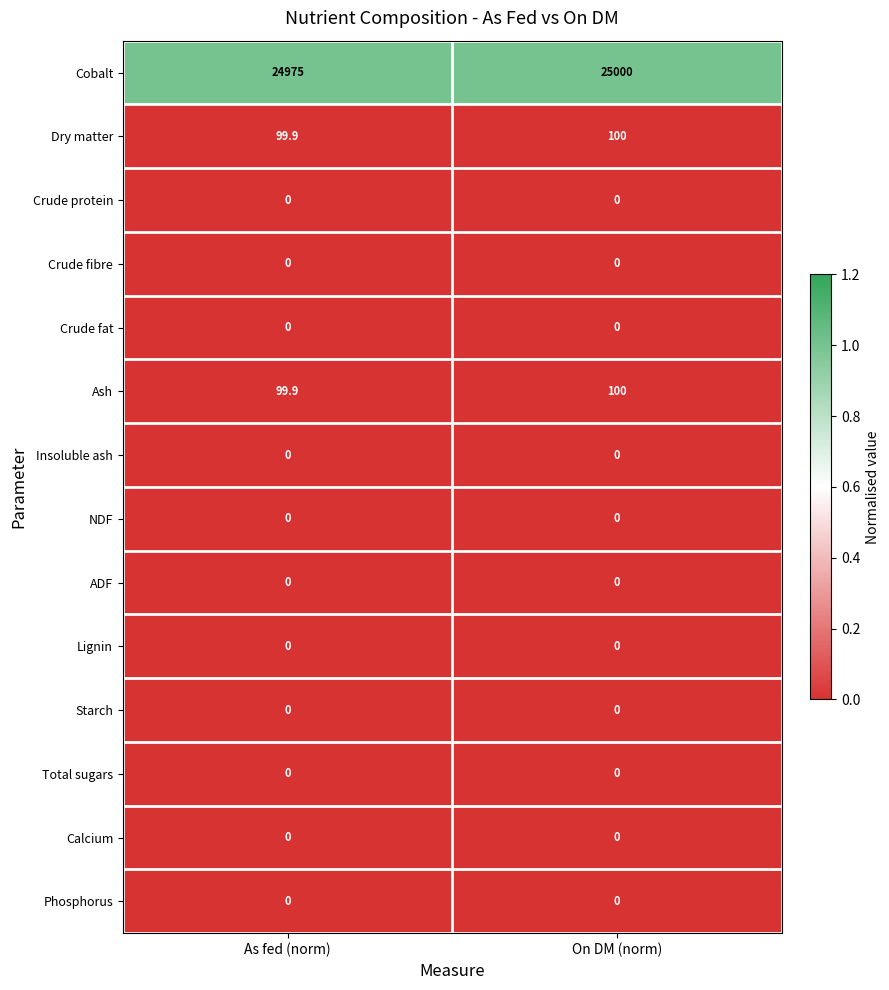

Which category has the lowest value in the Ash series?

As fed (norm)